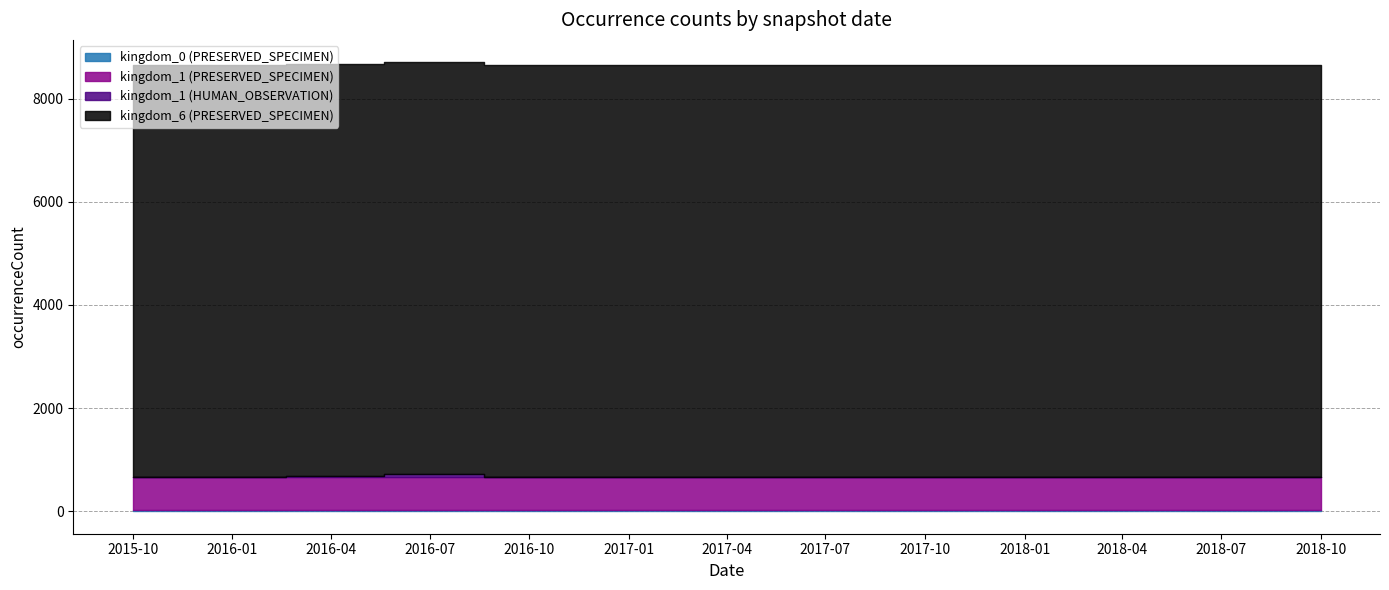

Is the value of kingdom_0 at 2016-04-05 greater than the value of kingdom_1_PRESERVED at 2018-04-01?

No